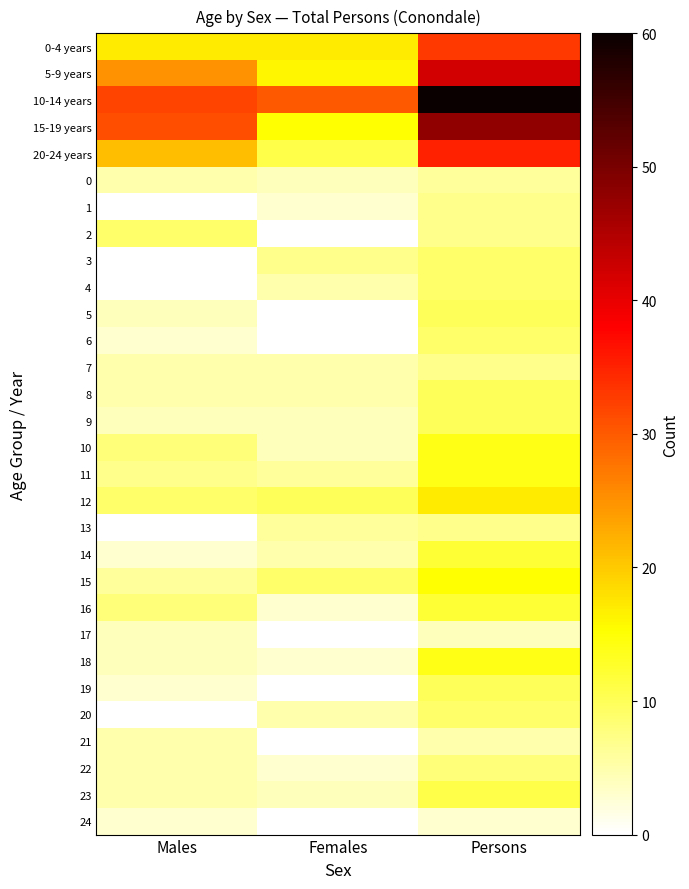

Reading left to right, extract all data points from this chart.

0-4 years: Males=17	Females=17	Persons=33
5-9 years: Males=25	Females=16	Persons=42
10-14 years: Males=32	Females=30	Persons=60
15-19 years: Males=31	Females=15	Persons=48
20-24 years: Males=21	Females=11	Persons=35
0: Males=5	Females=4	Persons=6
1: Males=0	Females=3	Persons=7
2: Males=9	Females=0	Persons=7
3: Males=0	Females=7	Persons=9
4: Males=0	Females=5	Persons=9
5: Males=4	Females=0	Persons=10
6: Males=3	Females=0	Persons=9
7: Males=5	Females=5	Persons=7
8: Males=5	Females=5	Persons=10
9: Males=4	Females=4	Persons=10
10: Males=8	Females=4	Persons=14
11: Males=7	Females=6	Persons=14
12: Males=9	Females=10	Persons=17
13: Males=0	Females=6	Persons=7
14: Males=3	Females=5	Persons=12
15: Males=6	Females=9	Persons=15
16: Males=8	Females=3	Persons=12
17: Males=4	Females=0	Persons=4
18: Males=4	Females=3	Persons=14
19: Males=3	Females=0	Persons=10
20: Males=0	Females=5	Persons=9
21: Males=5	Females=0	Persons=5
22: Males=5	Females=3	Persons=8
23: Males=5	Females=4	Persons=11
24: Males=3	Females=0	Persons=3